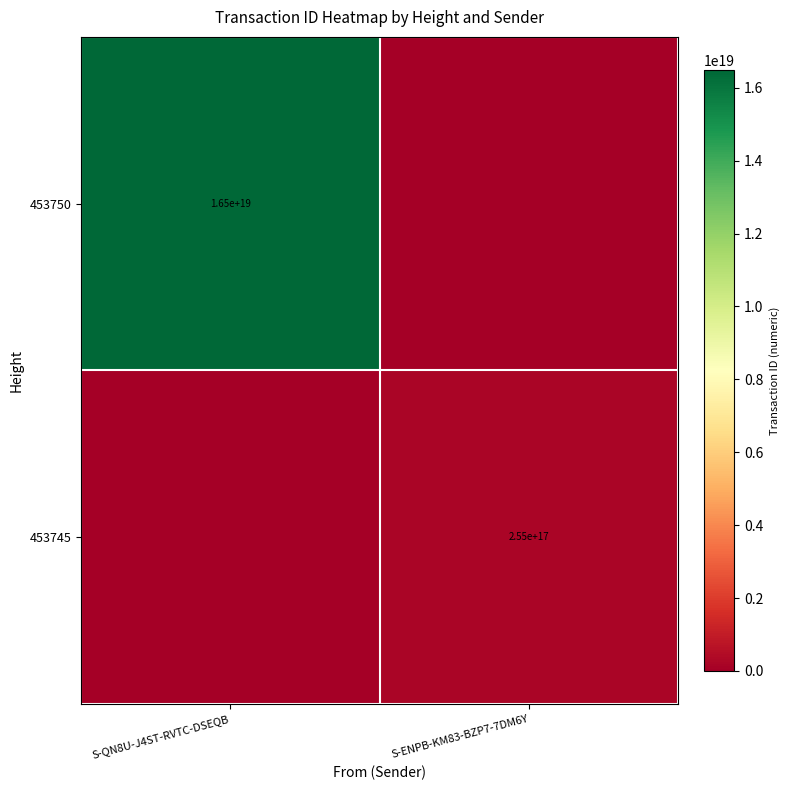

The value of 453750 at S-QN8U-J4ST-RVTC-DSEQB is 16500000000000000000. True or false?

True